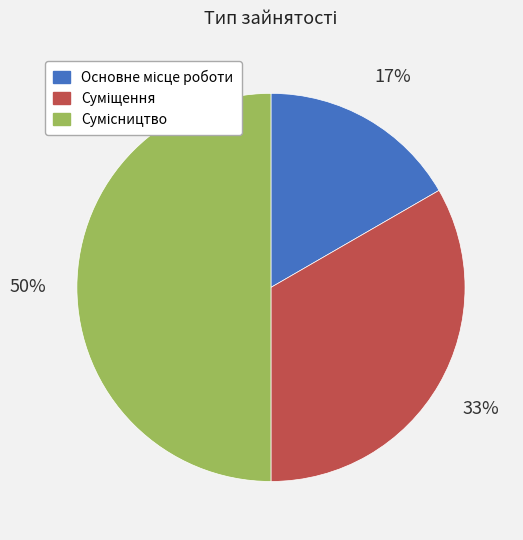

To the nearest percent, what is the difference between the largest and smallest slice percentages?

33%